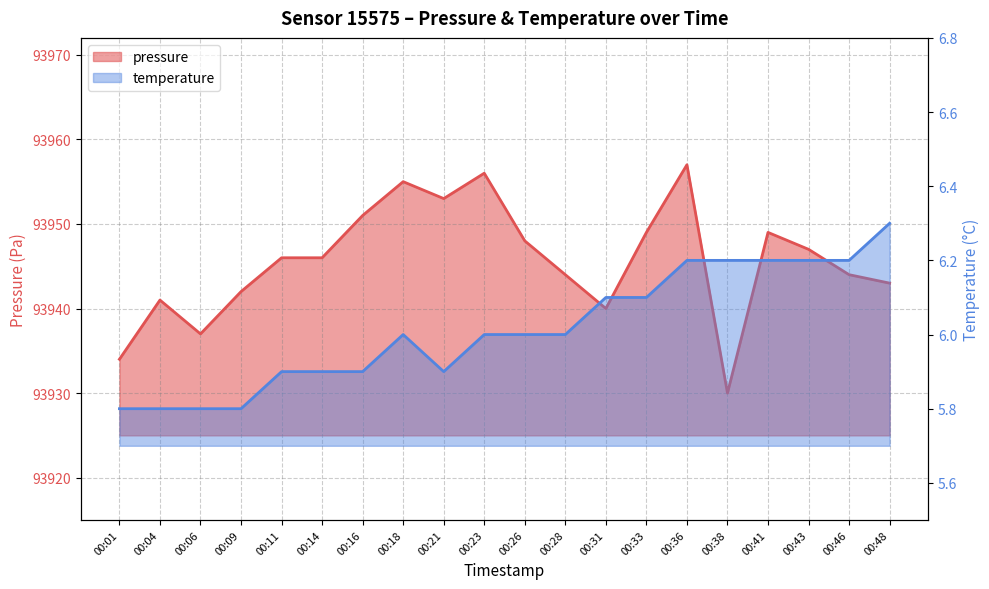

What is the difference between the highest and lowest values at 00:33?

93942.9